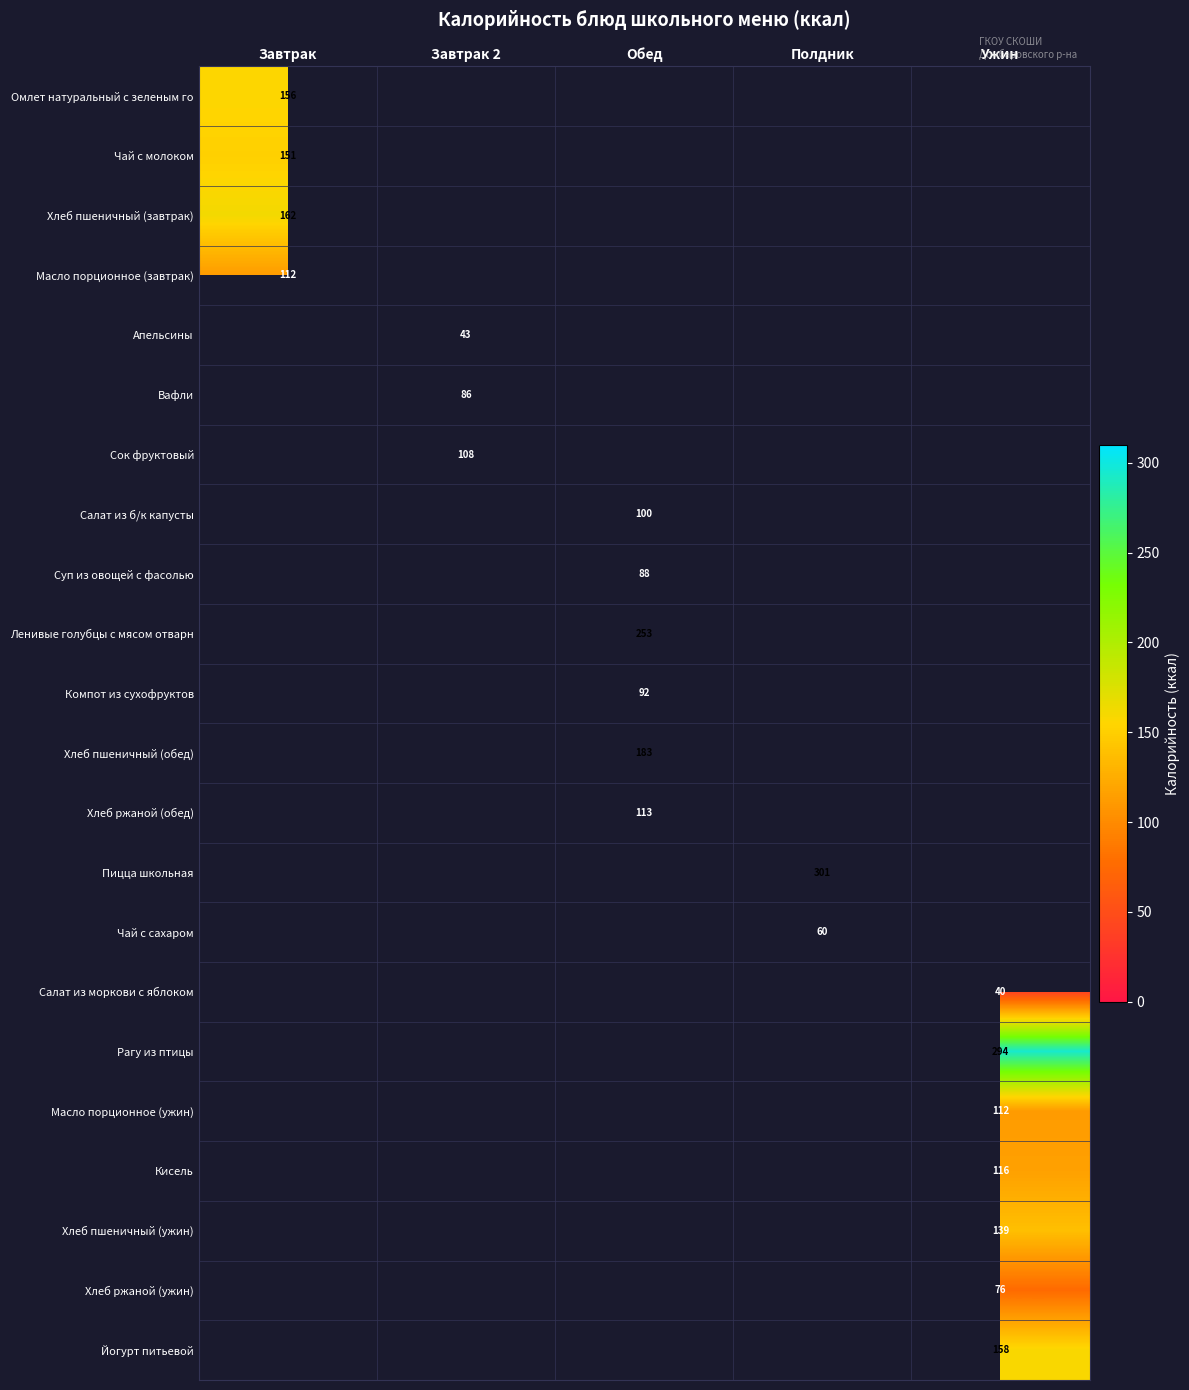

True or false: Чай с сахаром has a value of 60 at Полдник.

True